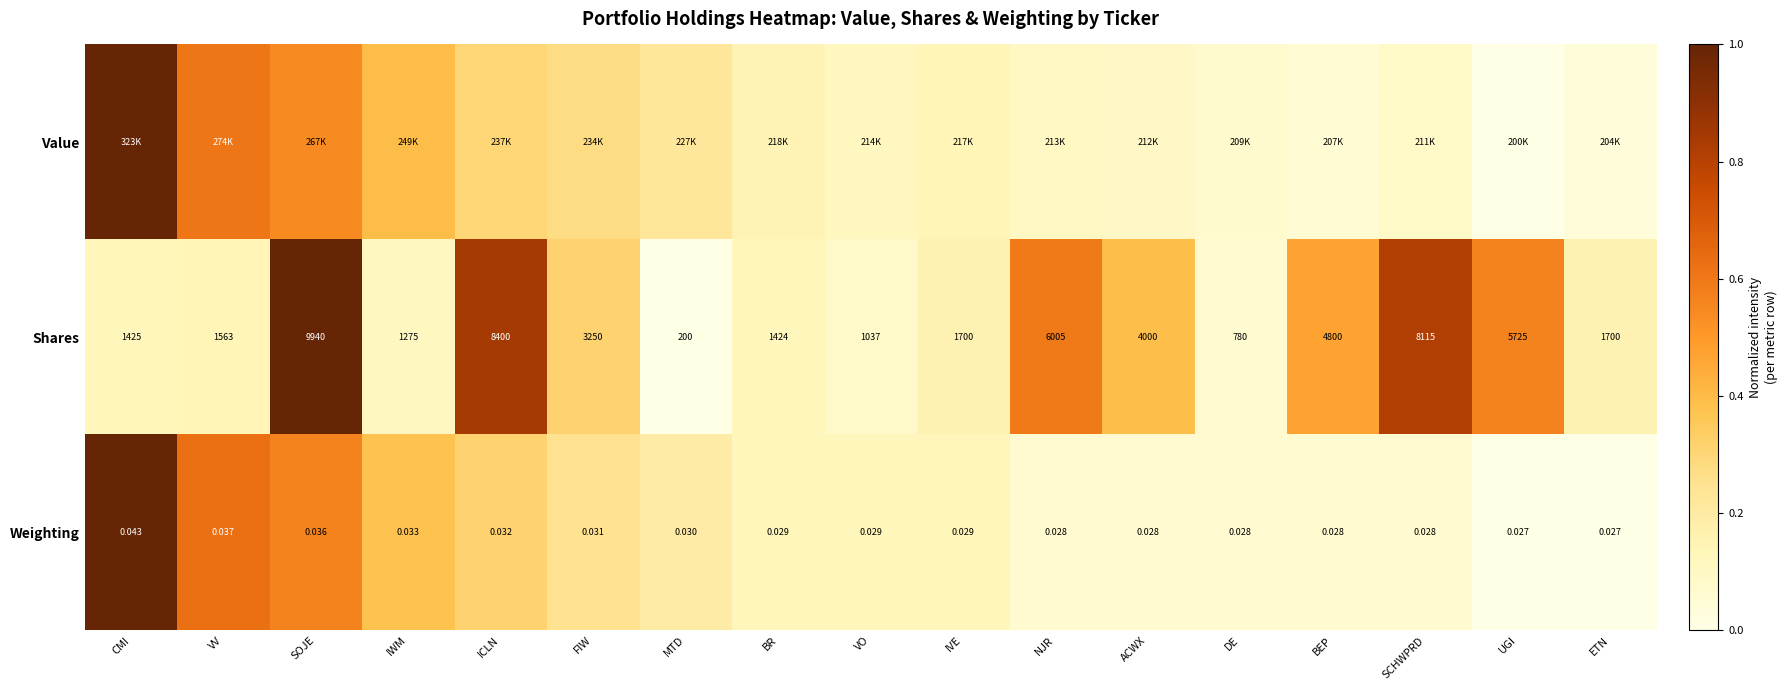

At which label does Shares first exceed 1700?

SOJE